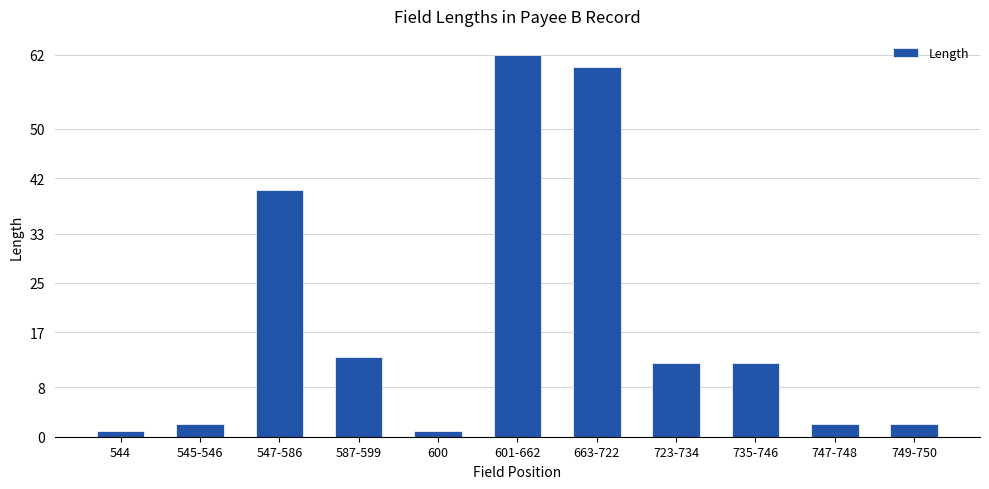

True or false: the data shows 13 at 587-599.

True